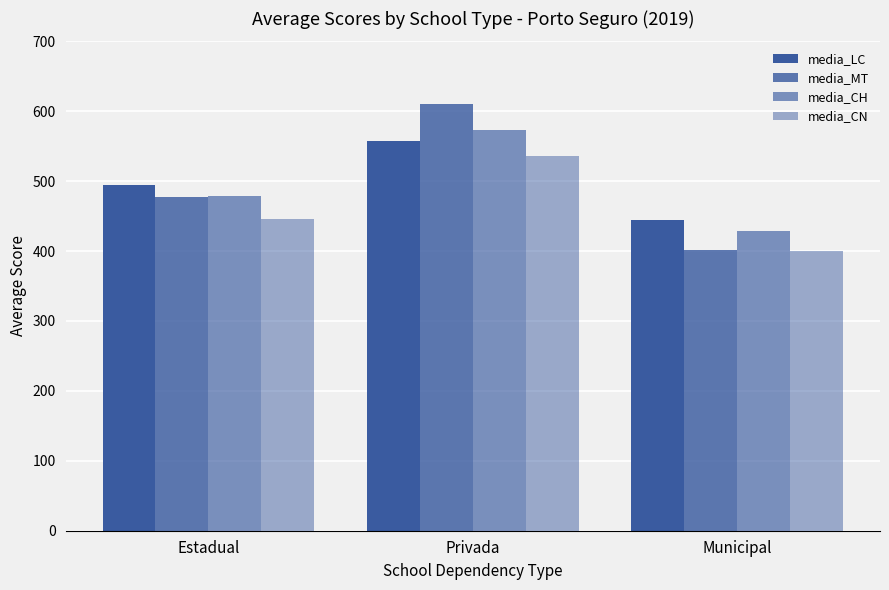

How many values in the media_CH series are below 478?

1